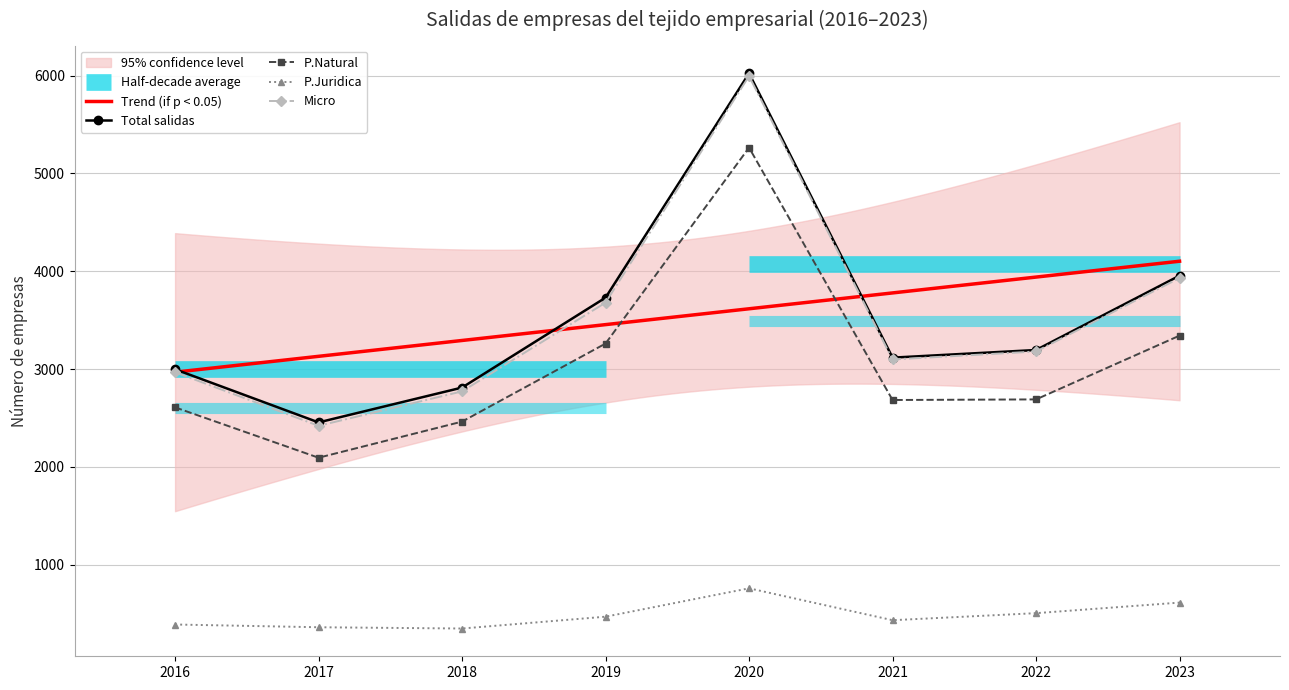

Which has a higher value, 2017 or 2018?

2018